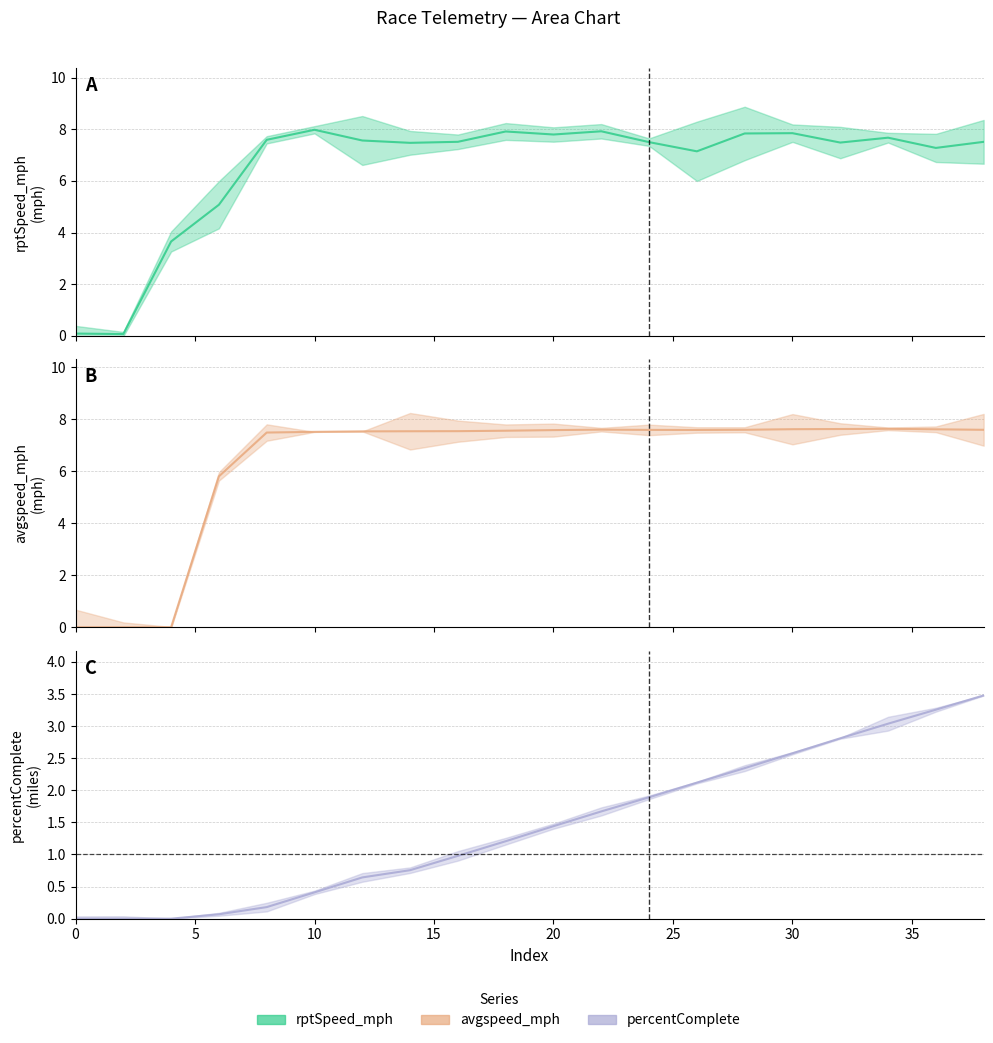

Which has a higher value, 30 or 8?

30